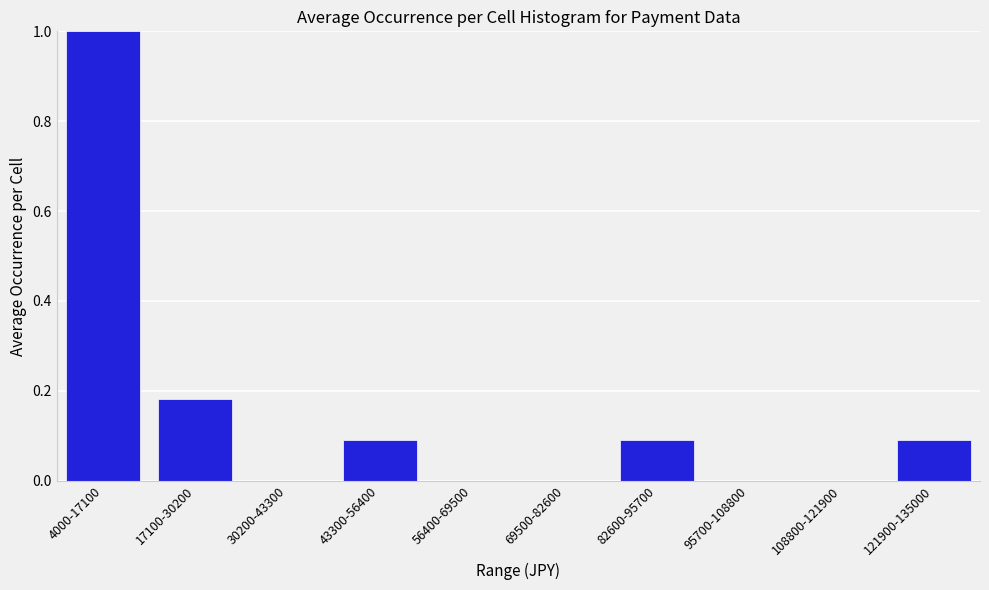

What is the sum of all values?

1.5